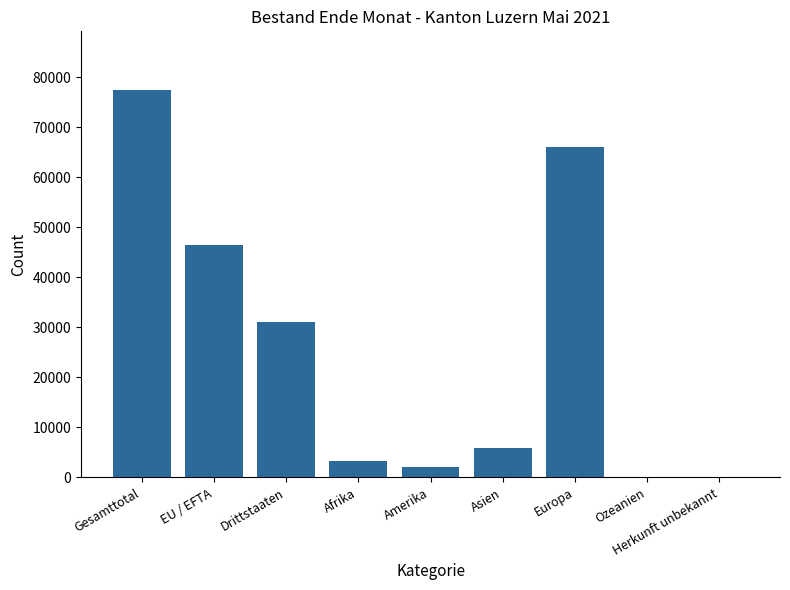

Read the value at Drittstaaten.

31161